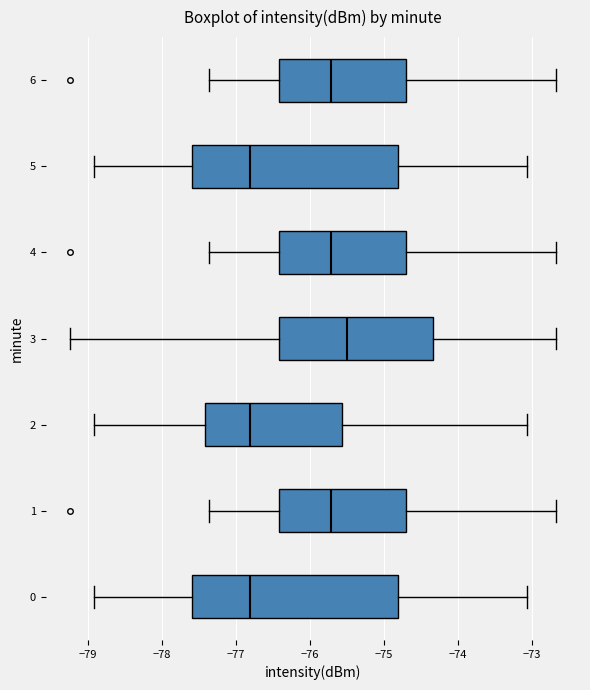

Where does the median line of the box at y = 5 sit on the x-axis? The values are not printed on the chart, so give them approximately, as read against the axis.

-76.8